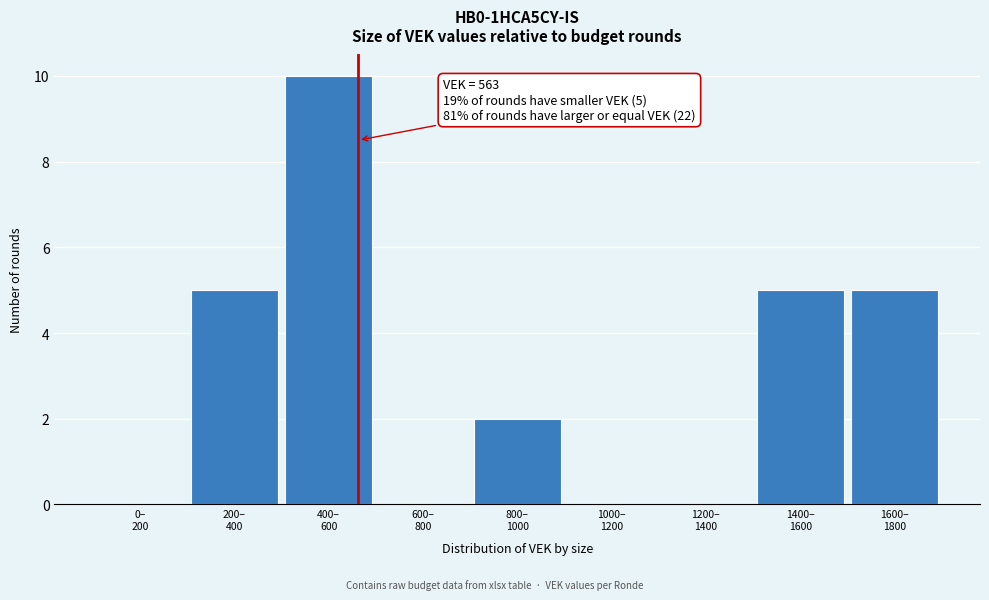

What is the greatest value displayed?

10